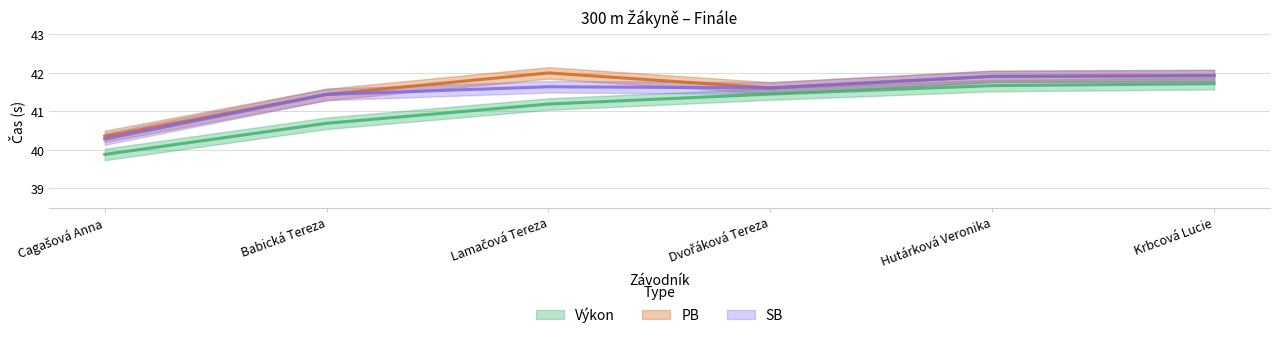

True or false: PB and Výkon intersect in this chart.

False